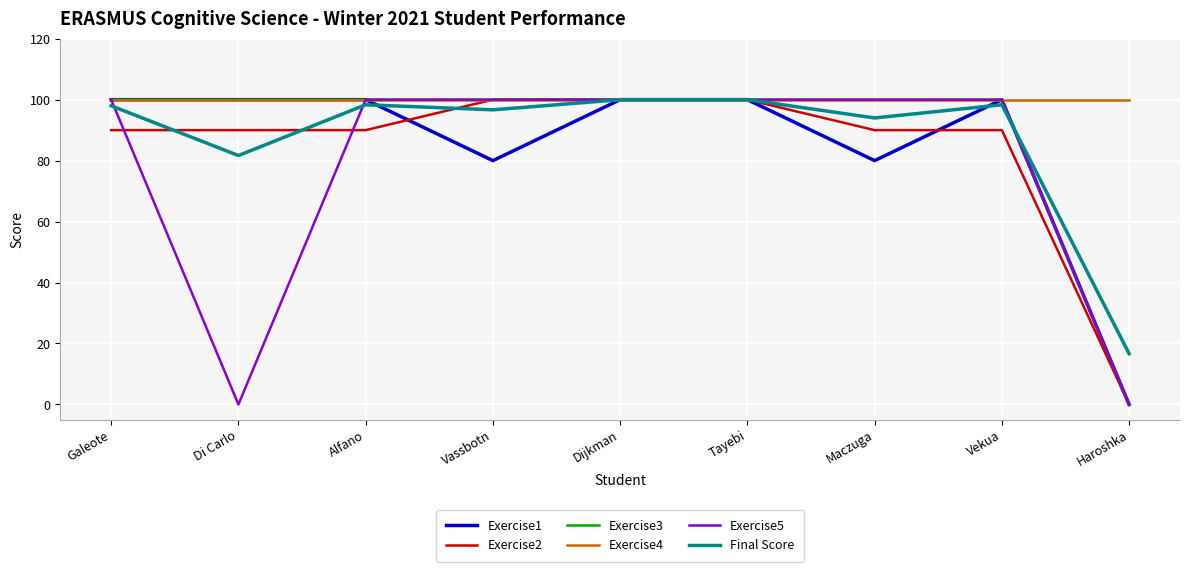

What position from the right is Galeote?

9